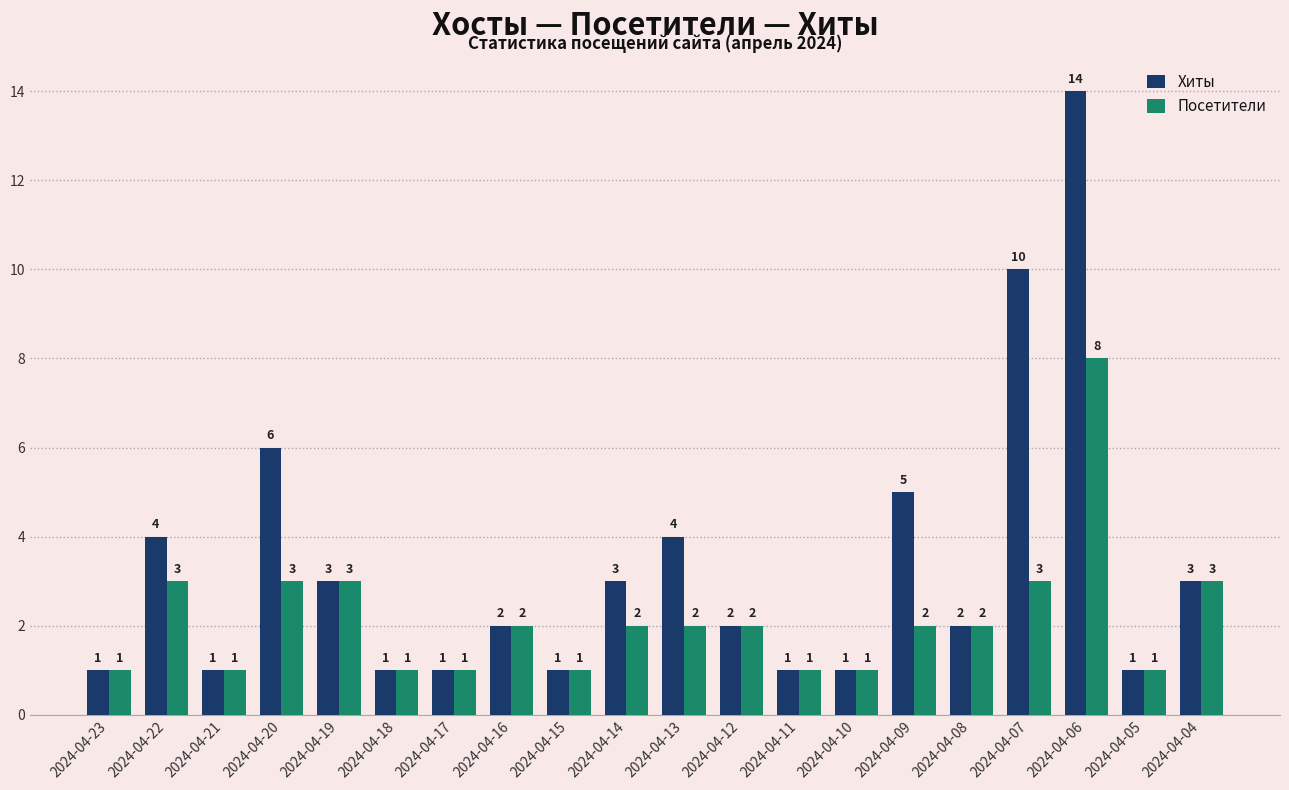

Does the chart contain stacked bars?

No